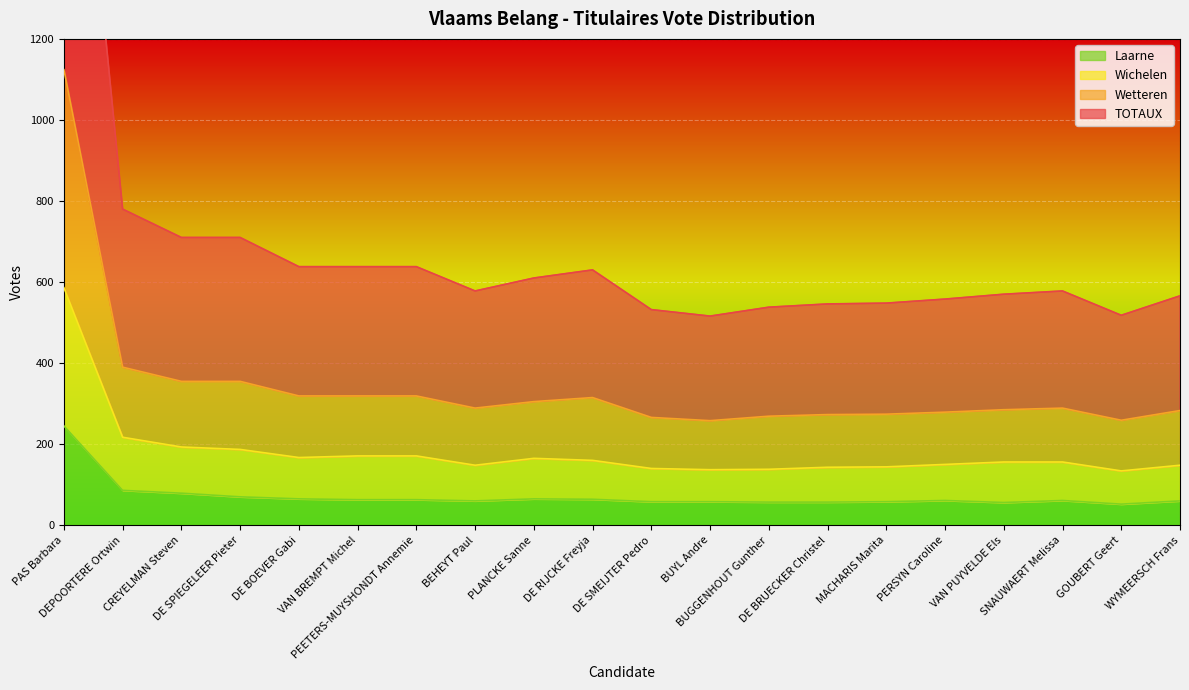

Reading left to right, extract all data points from this chart.

Wetteren: 1124	390	355	355	319	319	319	289	305	315	266	258	269	273	274	279	285	289	259	283
TOTAUX: 2248	780	710	710	638	638	638	578	610	630	532	516	538	546	548	558	570	578	518	566
Wichelen: 586	217	193	187	167	171	171	148	165	160	140	137	138	143	144	150	156	156	134	148
Laarne: 245	86	79	70	65	63	63	60	65	64	58	58	57	57	58	61	56	61	52	60